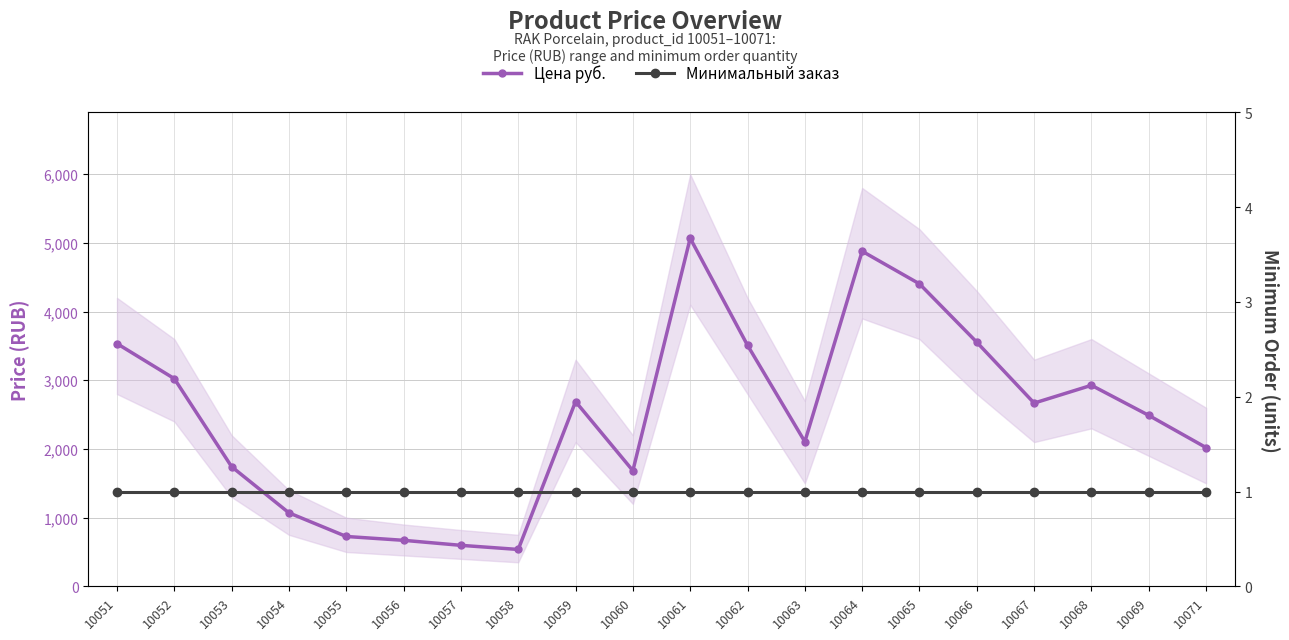

How many lines are shown in the chart?

2